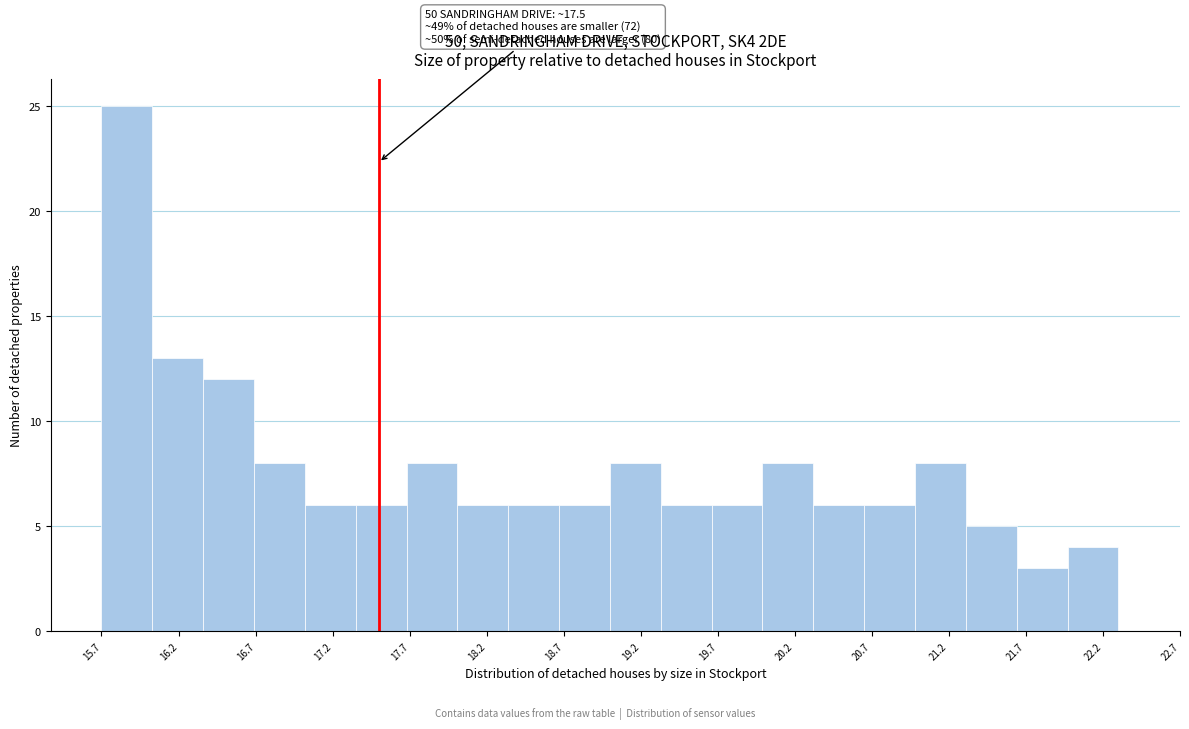

Which range on the x-axis has the tallest bar?

15.70 to 16.03